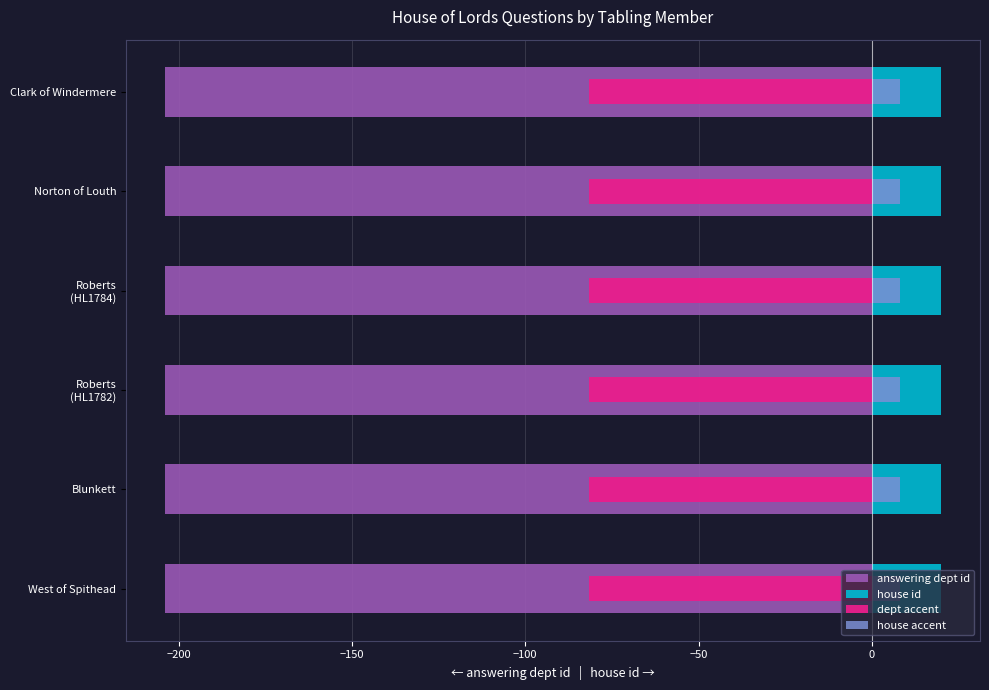

At how many categories does at least one series exceed 0?

6